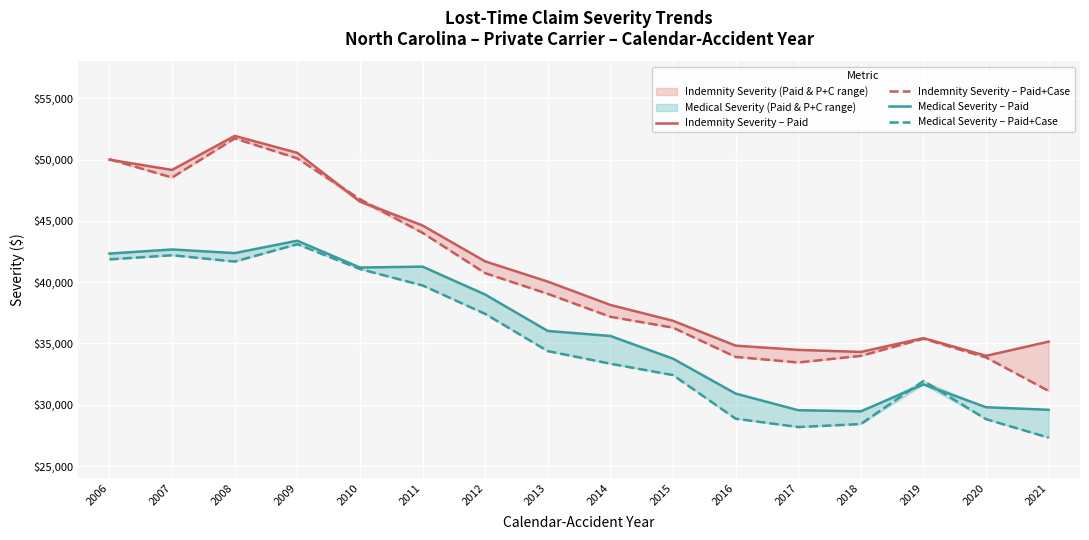

What value does the Medical Severity – Paid+Case series have at 2011, to the nearest 100?

39700